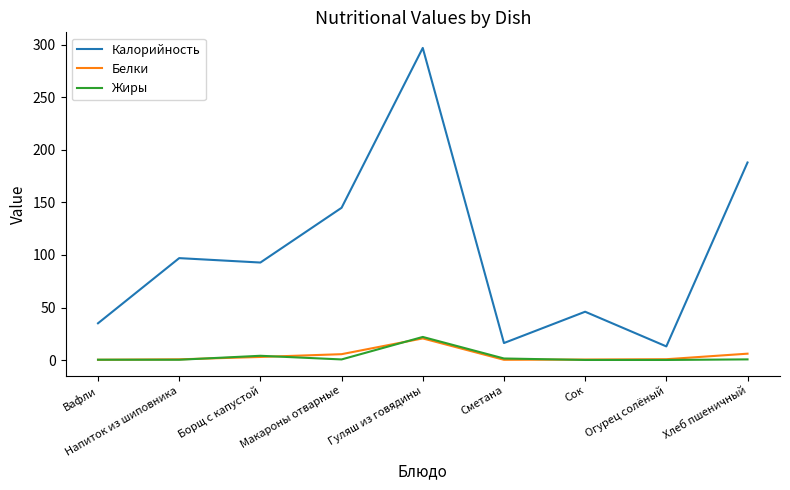

What is the sum of the Жиры values at Вафли and Хлеб пшеничный?

1.0